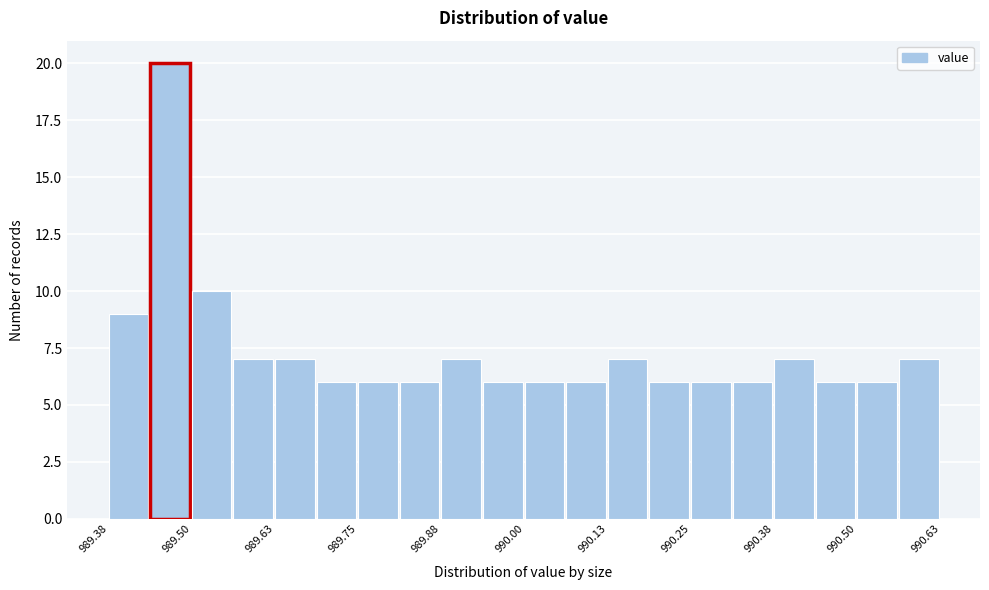

Around what value on the x-axis is the tallest bar? Give the approximate position of its centre, as read against the axis.

989.48